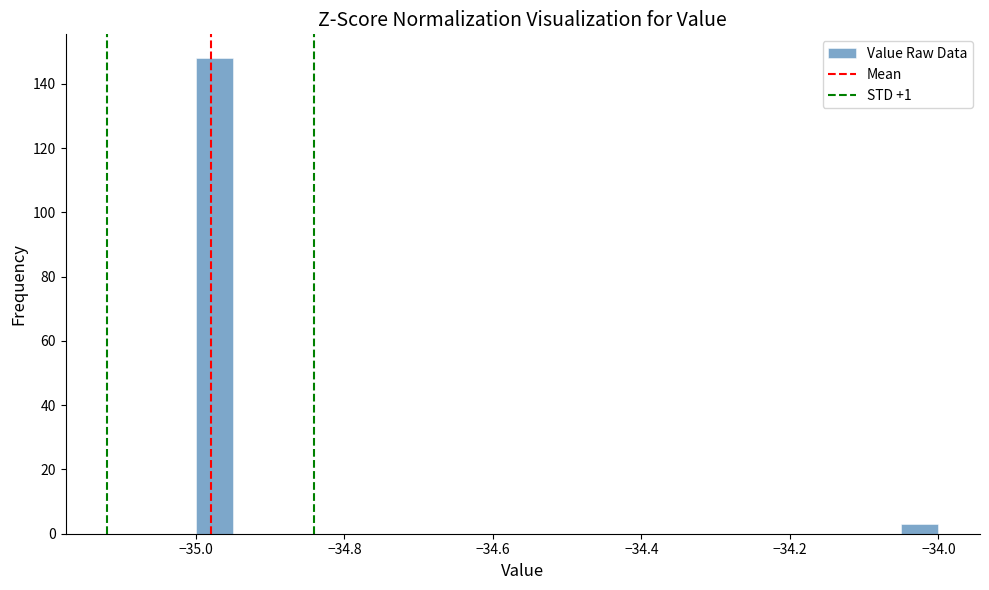

Around what value on the x-axis is the tallest bar? Give the approximate position of its centre, as read against the axis.

-34.98